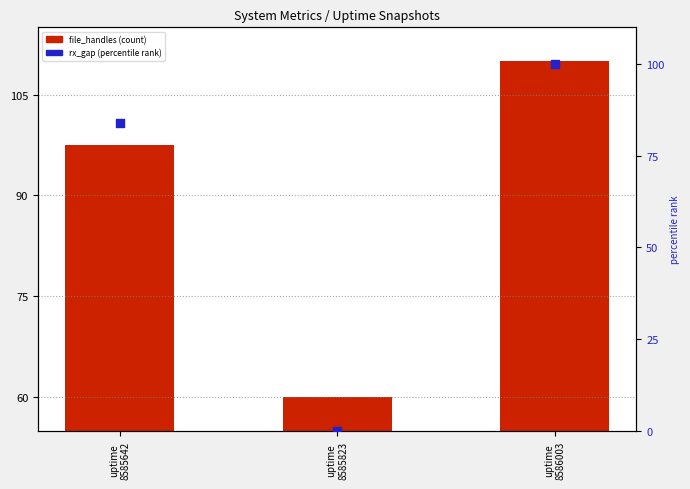

Which series has the widest spread of Y values?

rx_gap (normalized %)